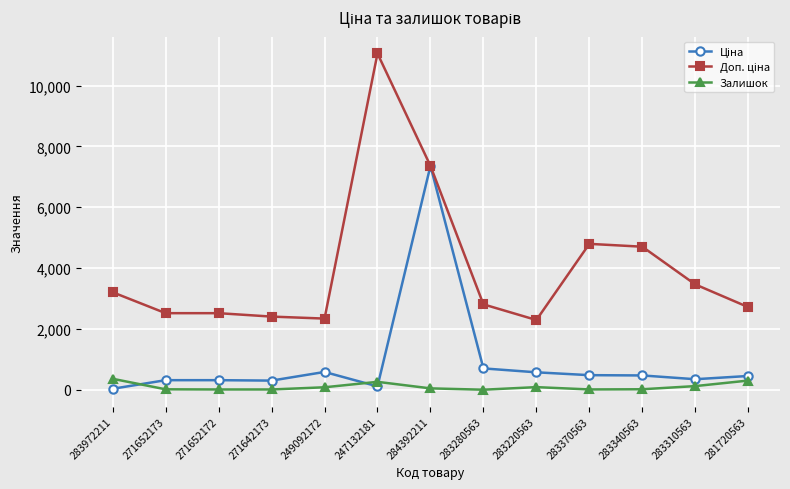

At which category is the sum across all series the highest?

284392211